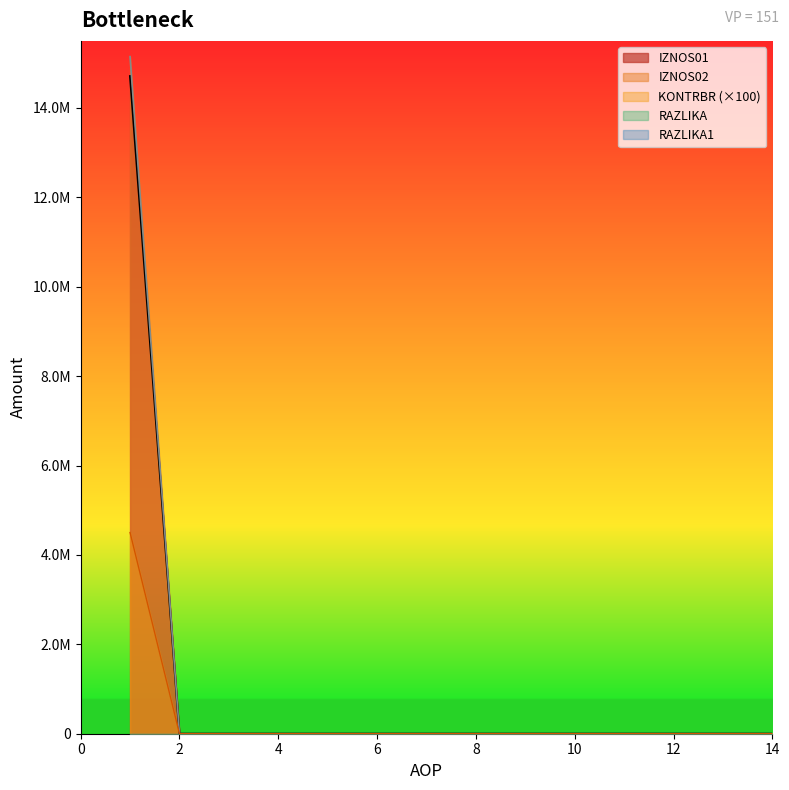

At how many categories does at least one series exceed 1356676?

1